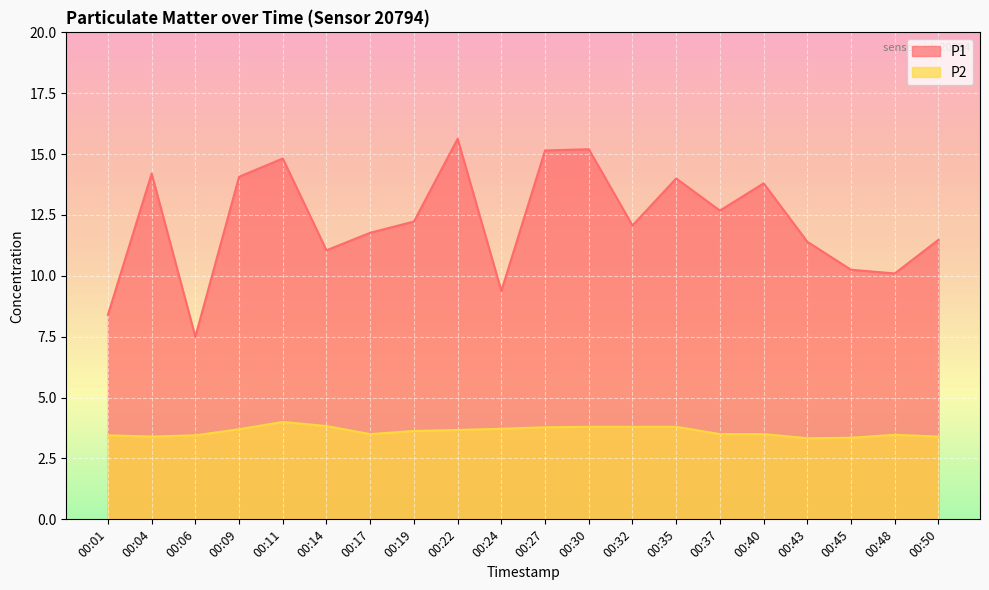

What is the difference between the highest and lowest values at 00:45?

6.9